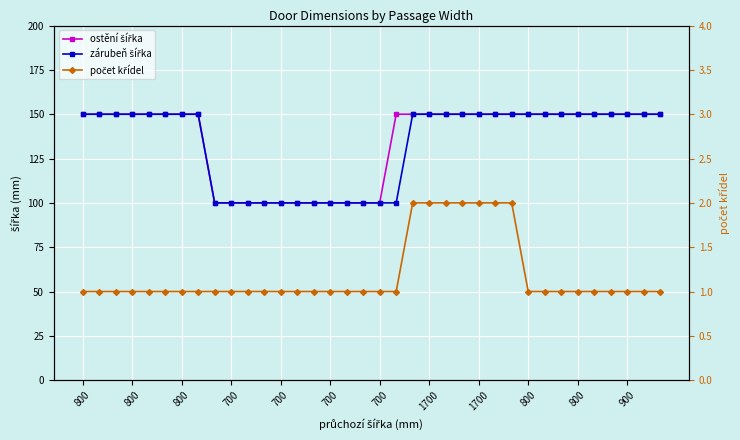

Which series has the largest total across all categories?

ostění šířka